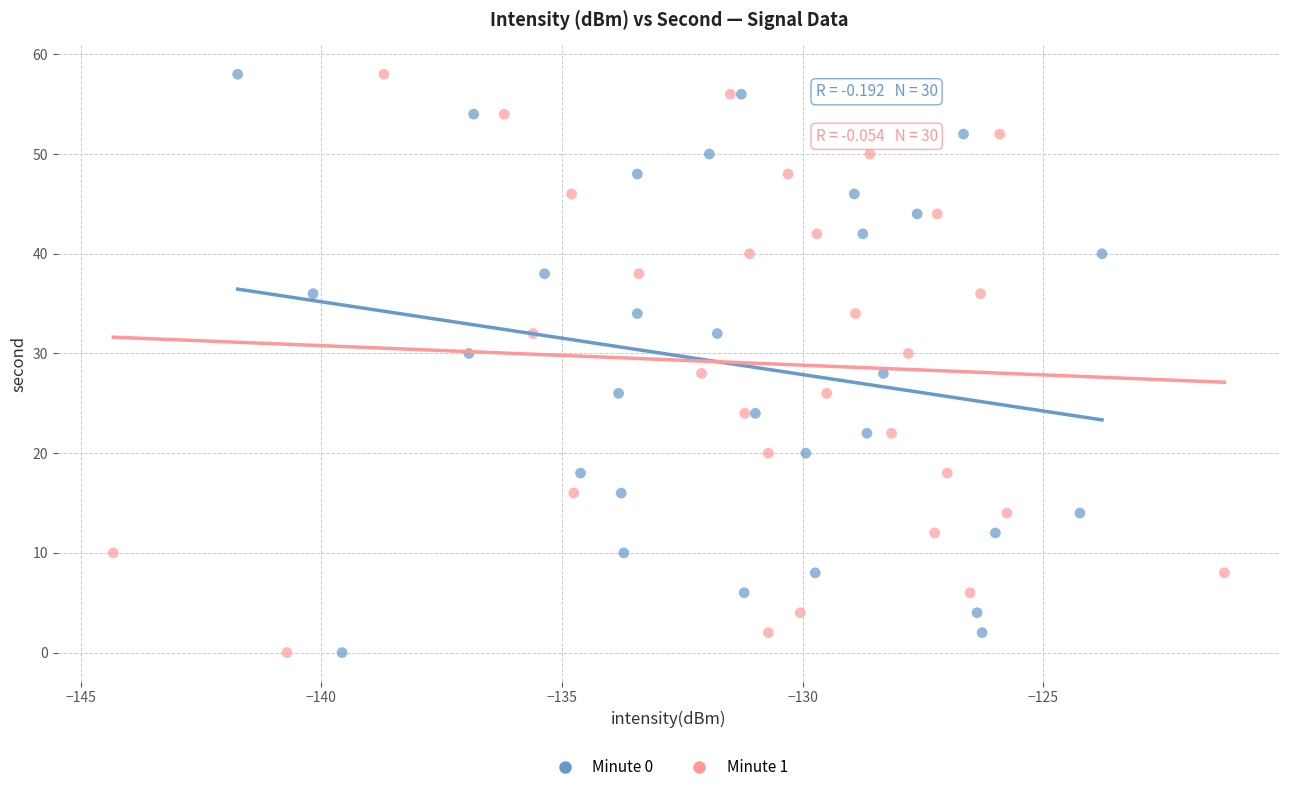

What are all the series names shown in the legend?

Minute 0, Minute 1